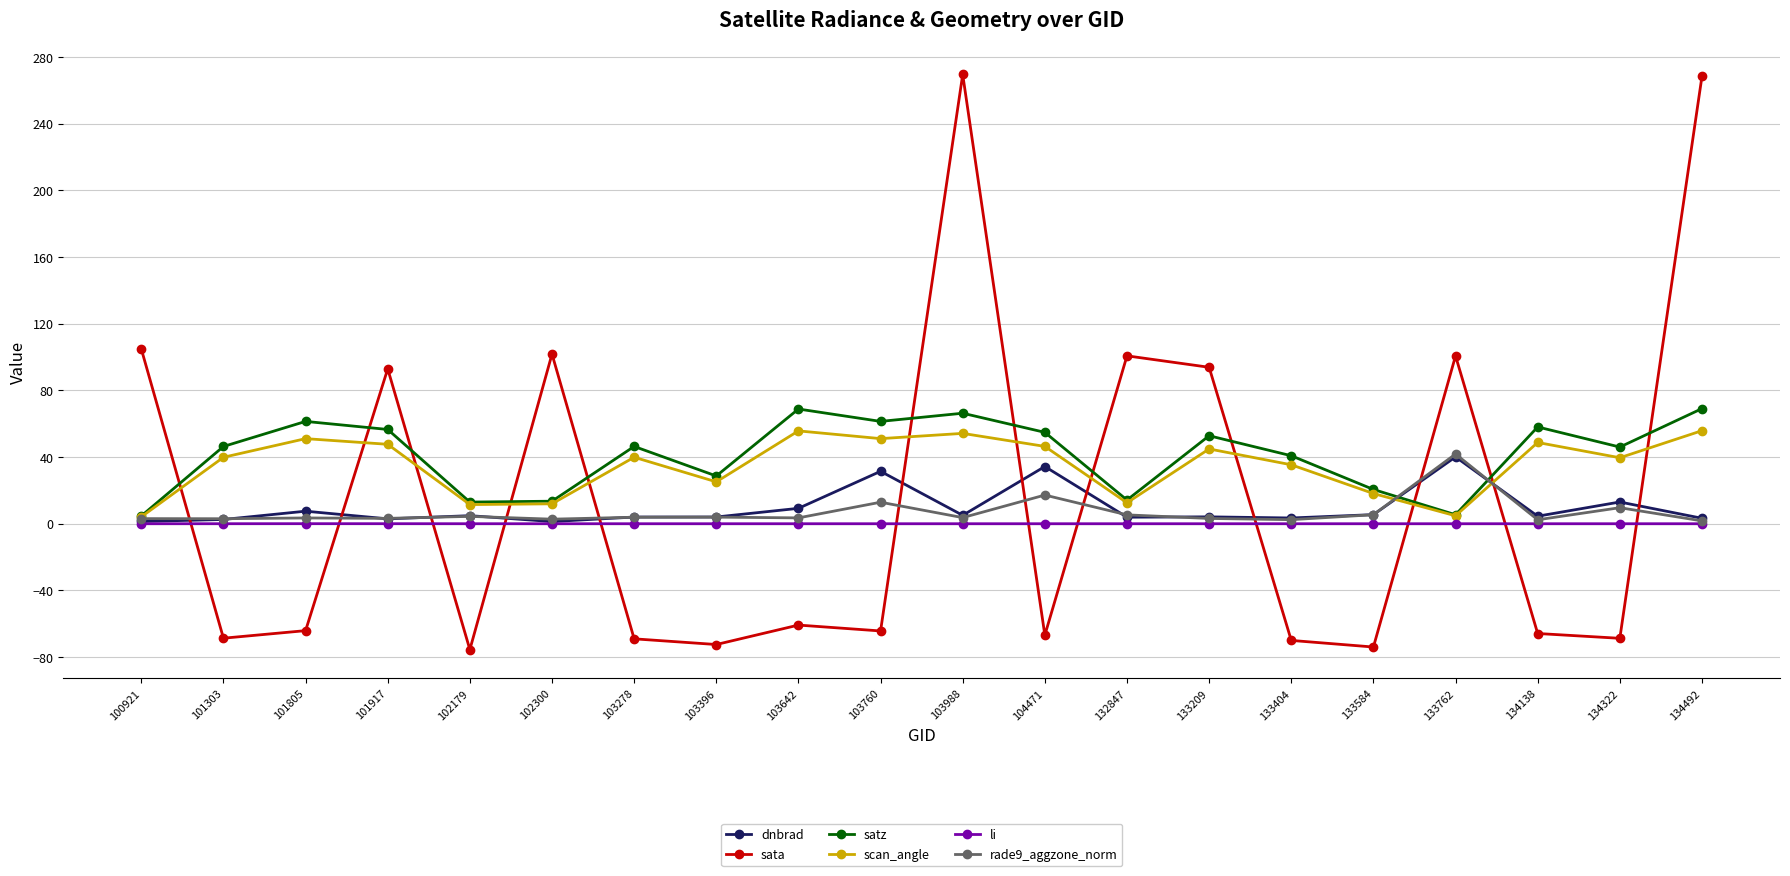

What is the value of the satz point at the 3rd from the left?

61.4